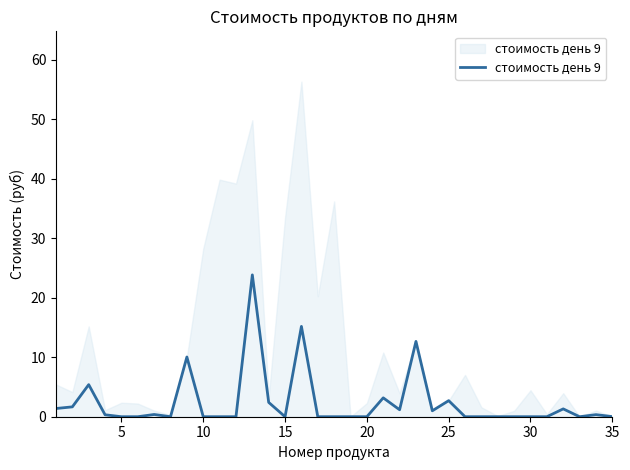

What is the change in value from 10 to 25?

+2.7